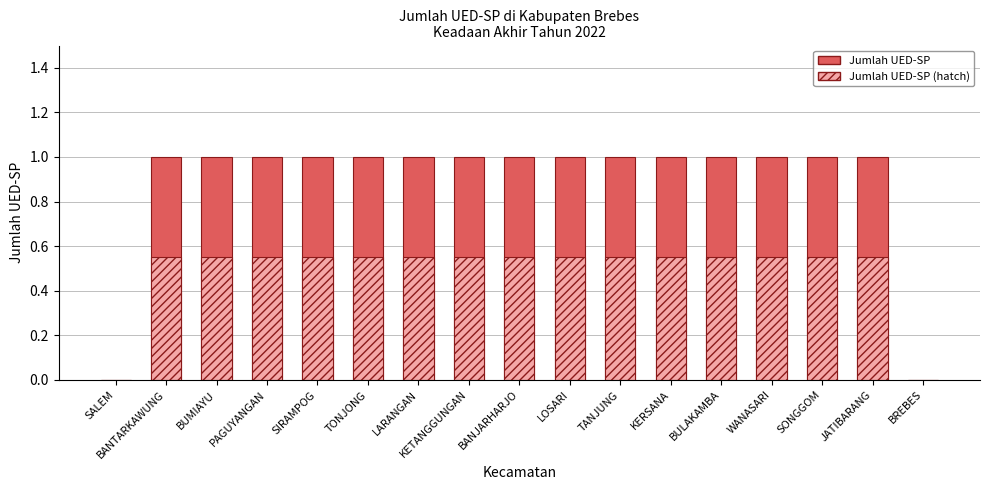

Which has a higher value, TANJUNG or PAGUYANGAN?

TANJUNG